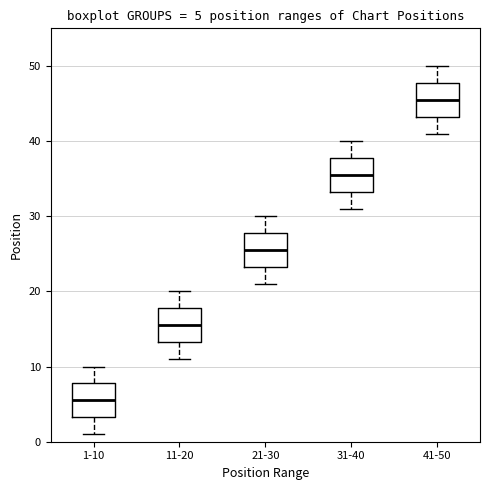

Which box has the highest median line?

41-50